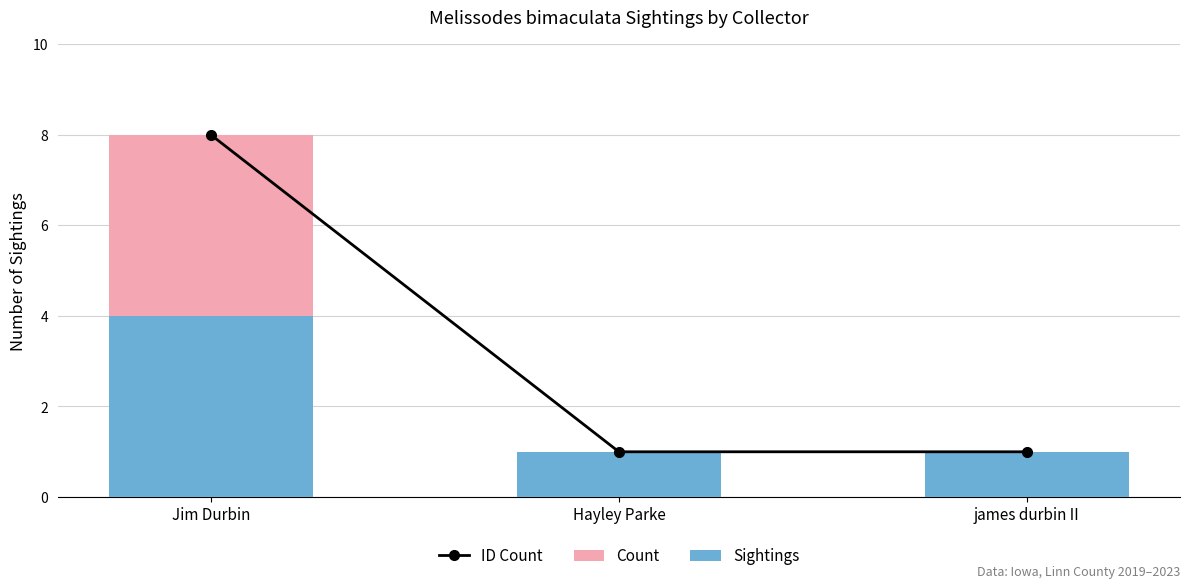

The Count series shows 1 at Hayley Parke. True or false?

True